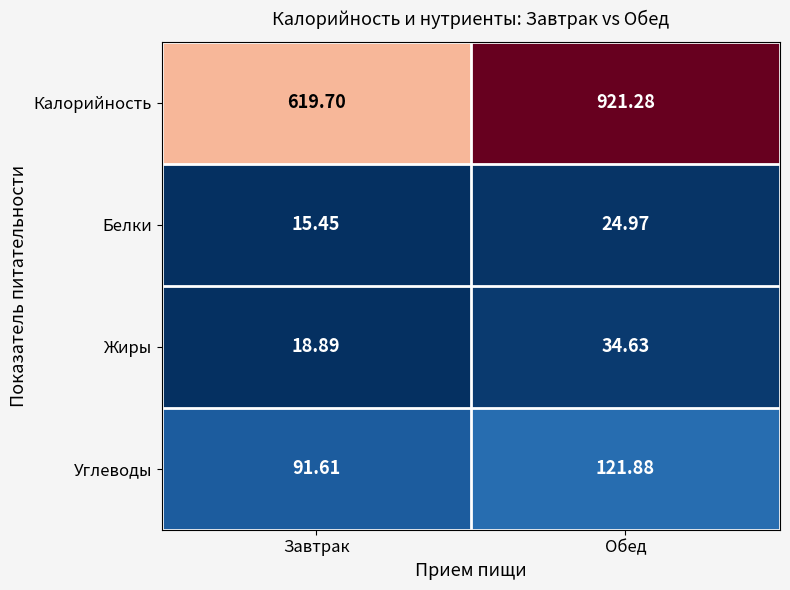

Which category has the highest value across all series?

Обед